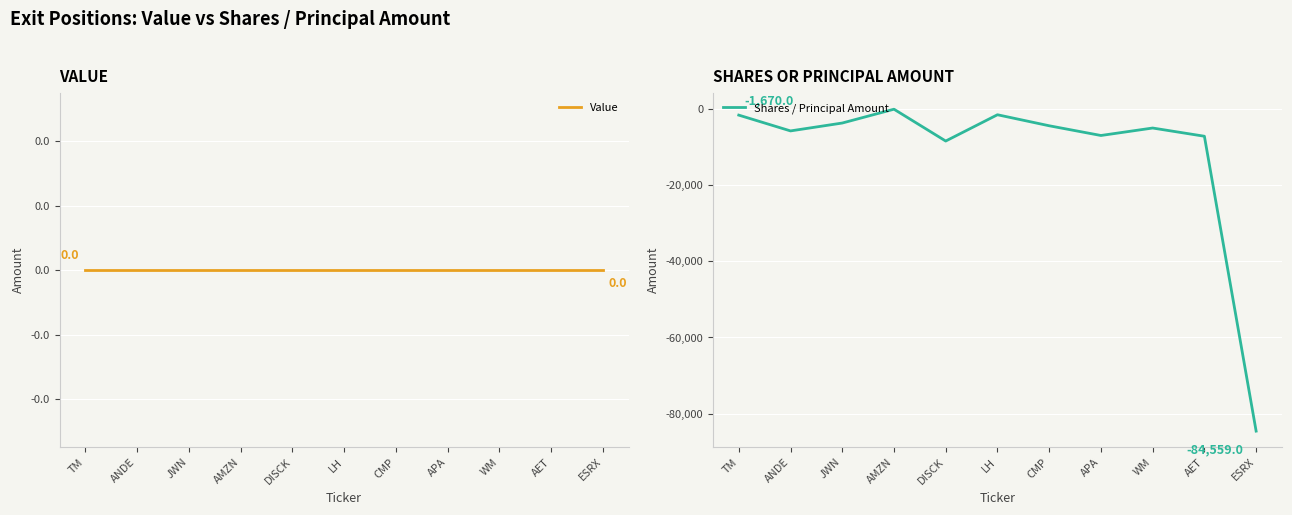

True or false: Shares / Principal Amount has more than 0 points higher than both neighbors.

True